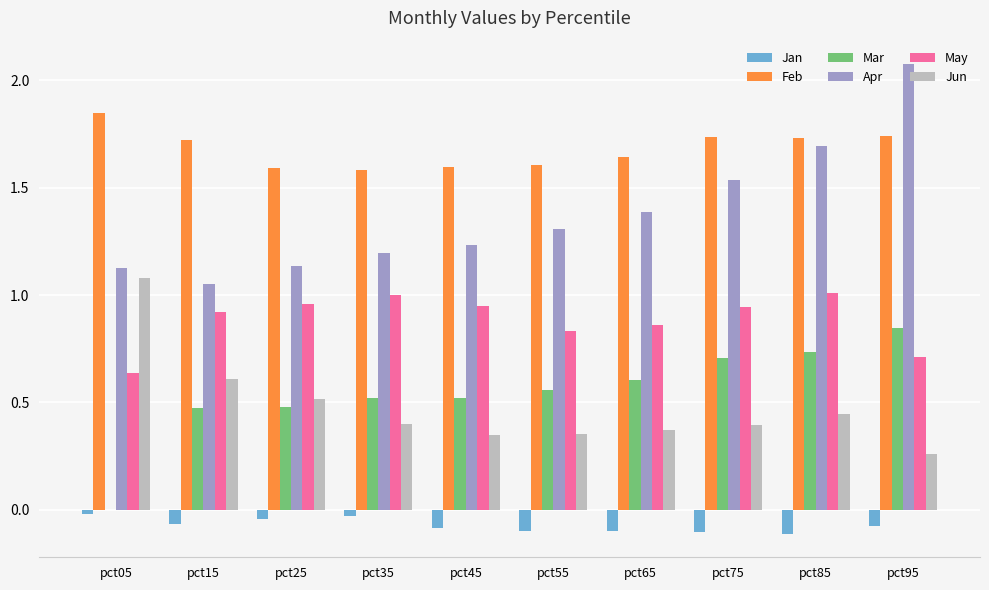

Which category has the highest value across all series?

pct95